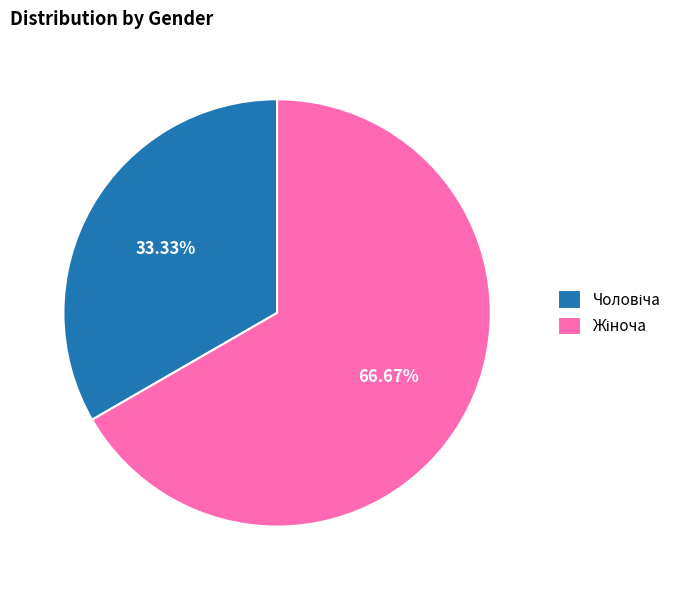

Is there a majority slice in this chart?

Yes